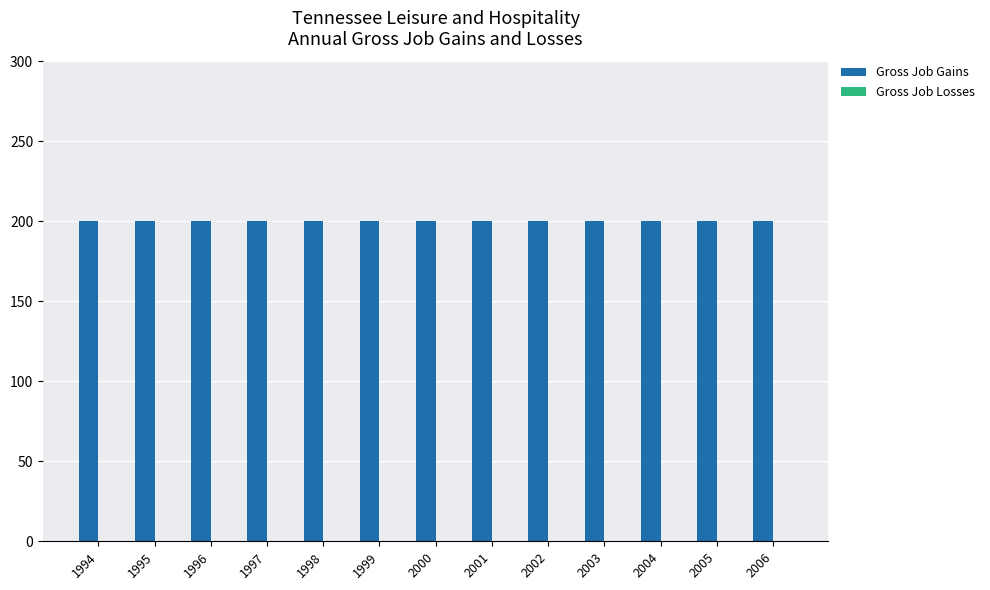

At how many categories does at least one series exceed 83?

13